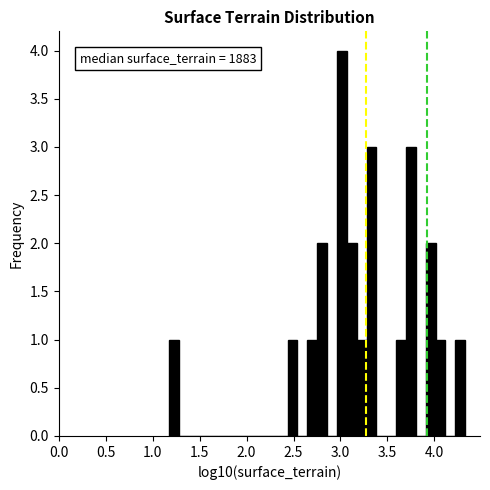

Around what value on the x-axis is the tallest bar? Give the approximate position of its centre, as read against the axis.

3.00